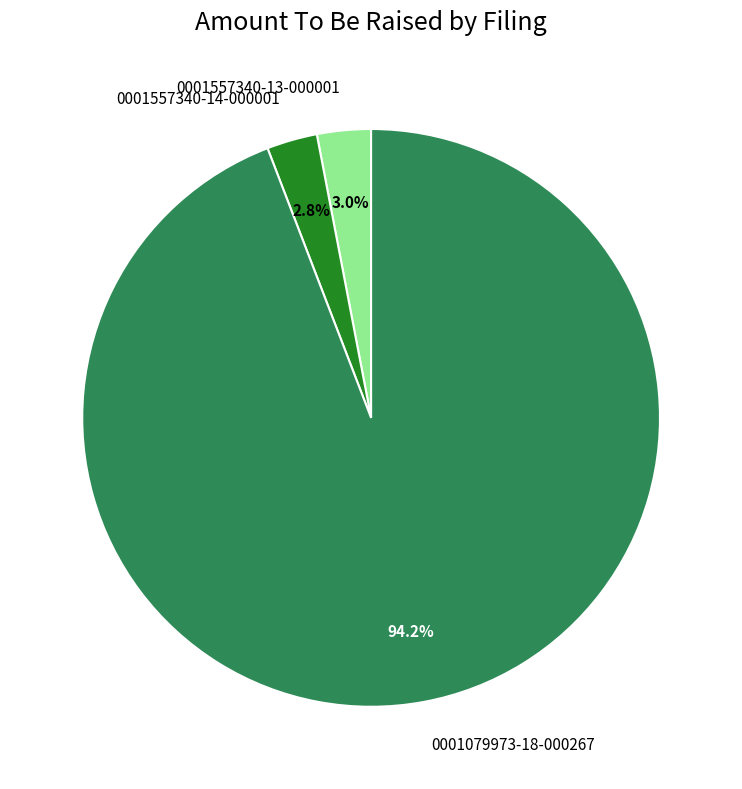

Is it true that 0001557340-13-000001 is 3% of the pie?

True